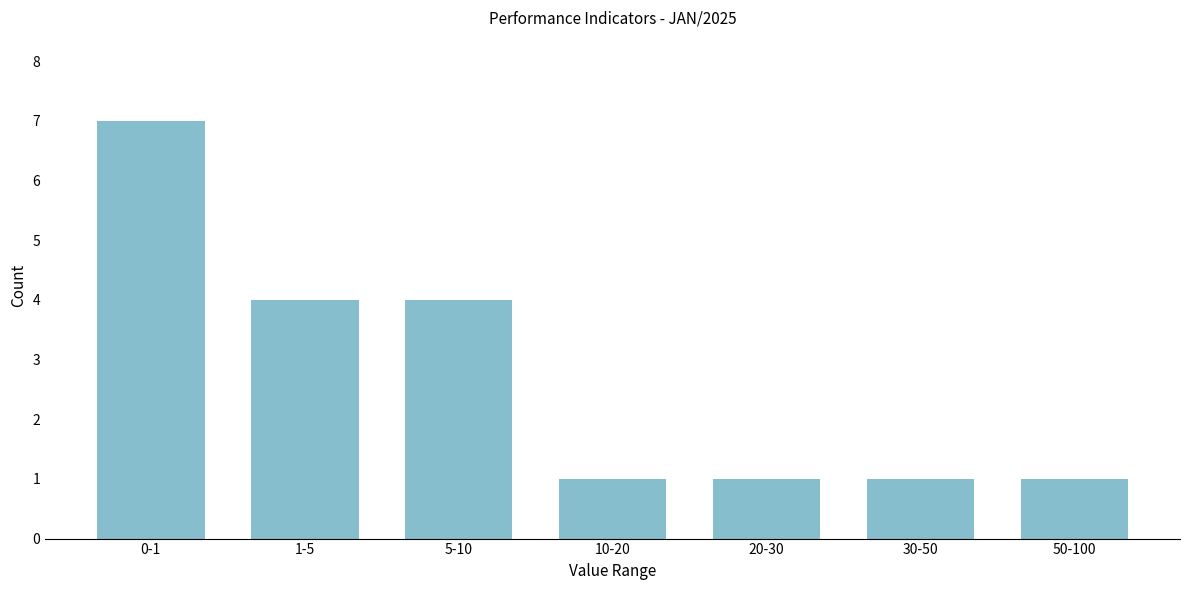

Reading left to right, transcribe all the data shown in this chart.

7	4	4	1	1	1	1